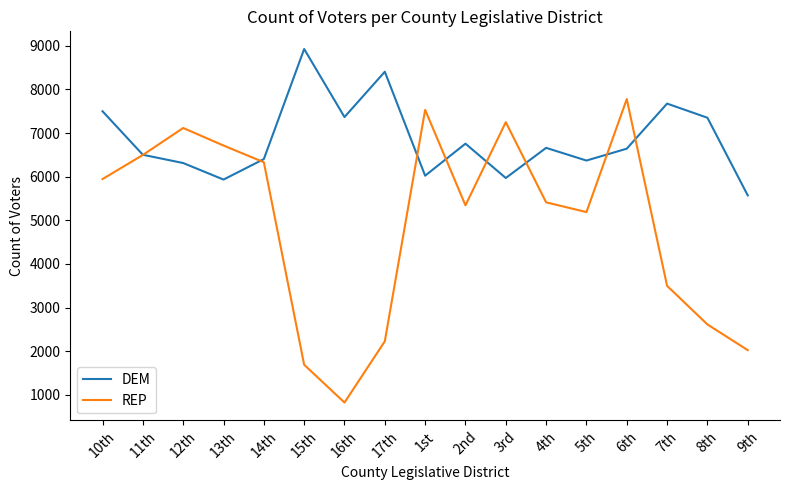

Rank the series at 13th from highest to lowest value.

REP, DEM